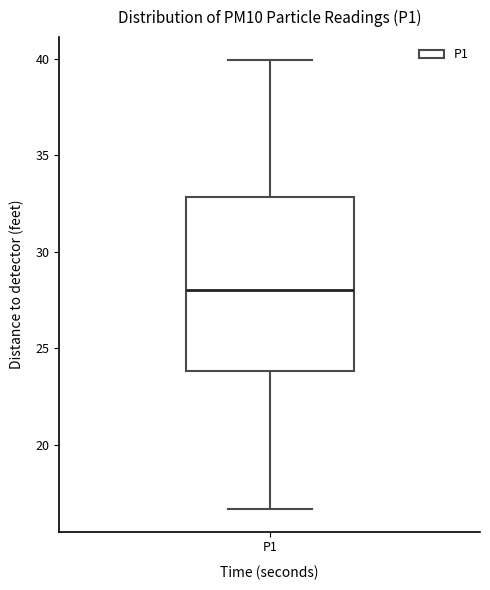

Read this box plot against the y-axis: the position of the median line, the range covered by the box, and the ends of both whiskers. The values are not printed on the chart, so give them approximately, as read against the axis.

median 28.0, box 24.0 to 33.0, whiskers 16.5 to 40.0